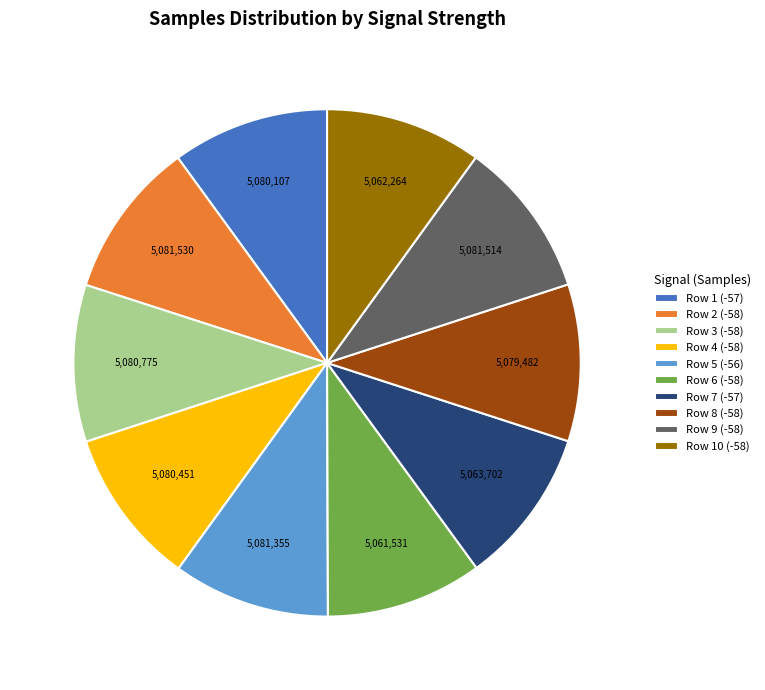

True or false: Row 8 (-58) accounts for 10% of the total.

True